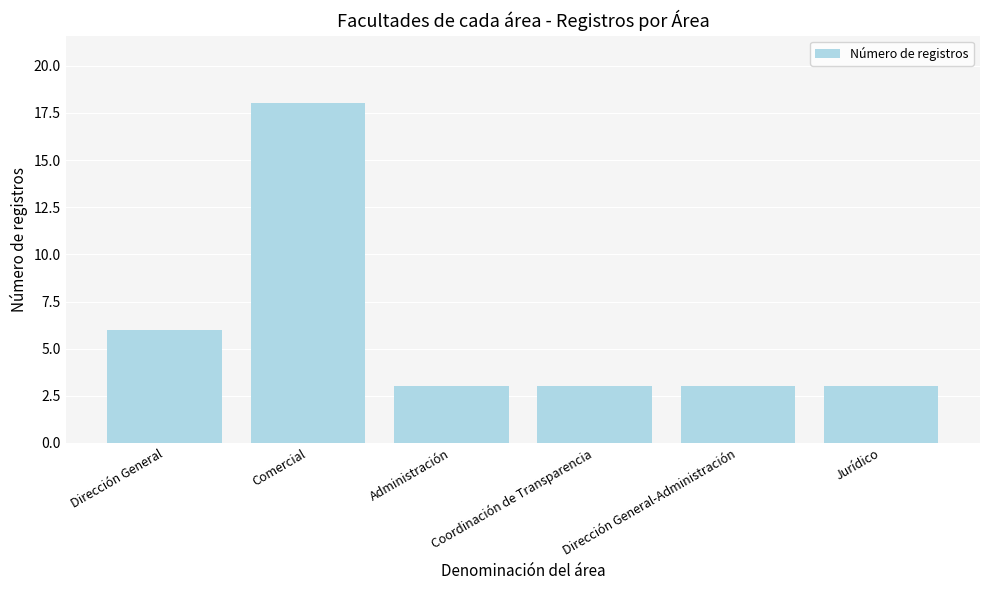

Reading left to right, extract all data points from this chart.

6	18	3	3	3	3